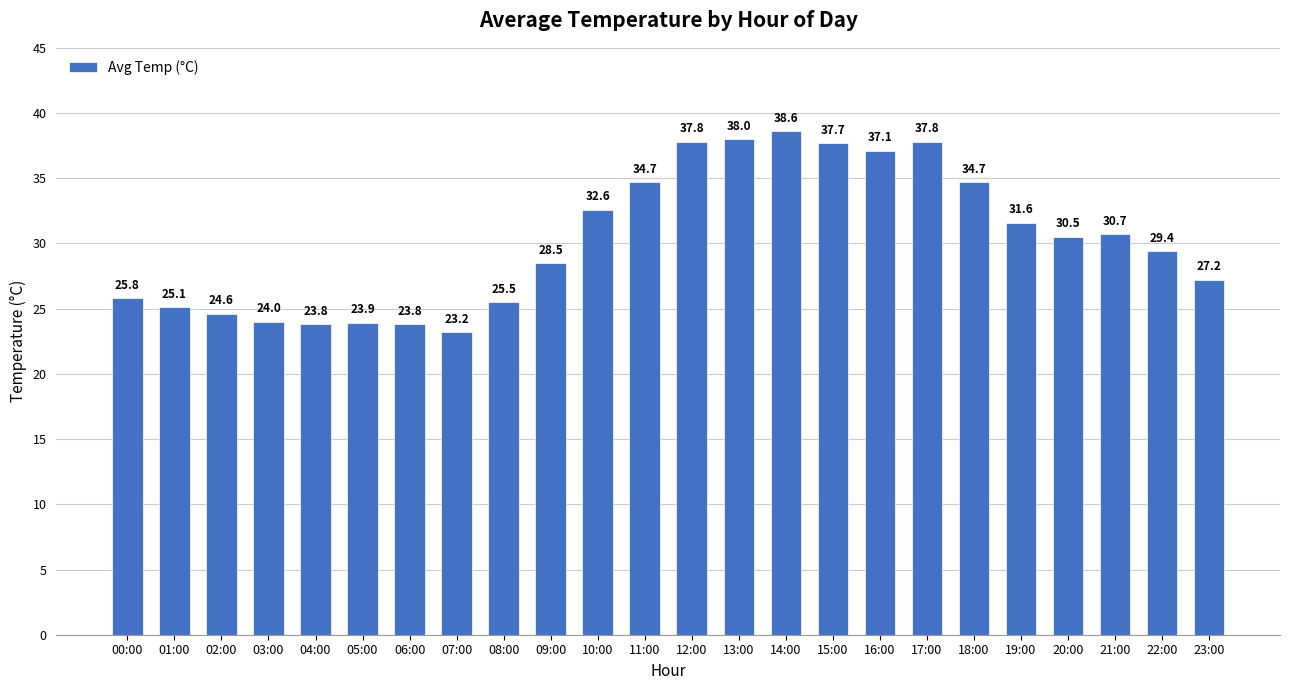

What is the maximum value shown in the chart?

38.6